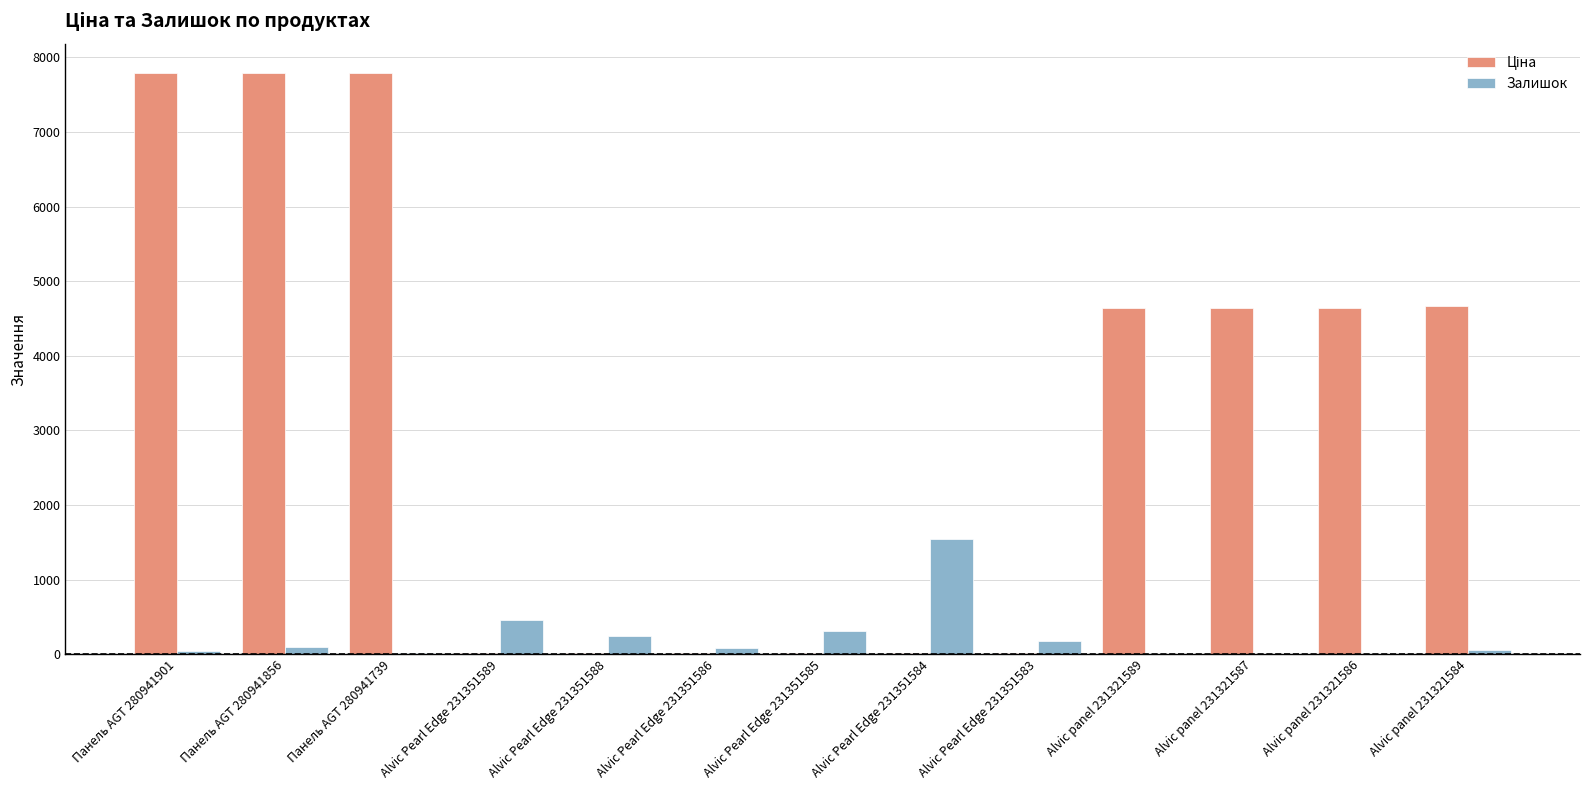

How many groups of bars are there?

13